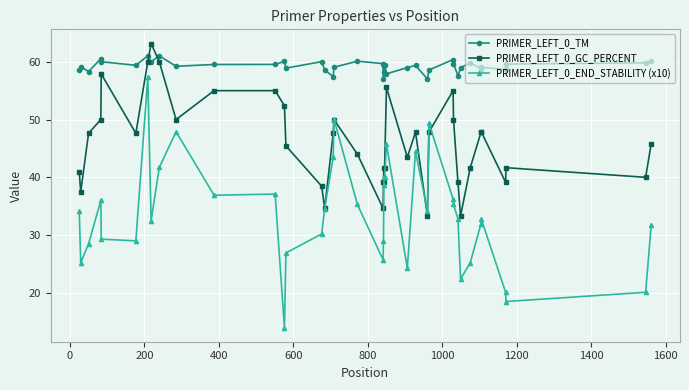

Is this an area chart (filled region under the line)?

No